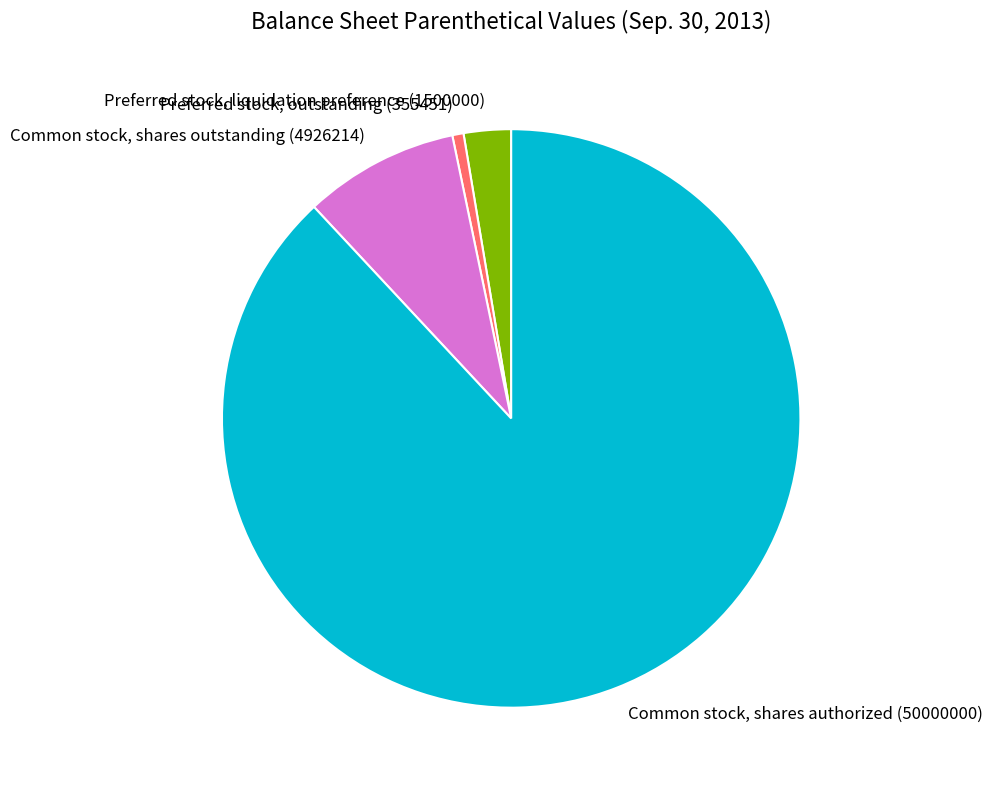

The Common stock, shares outstanding (4926214) slice represents 9% of the pie. True or false?

True